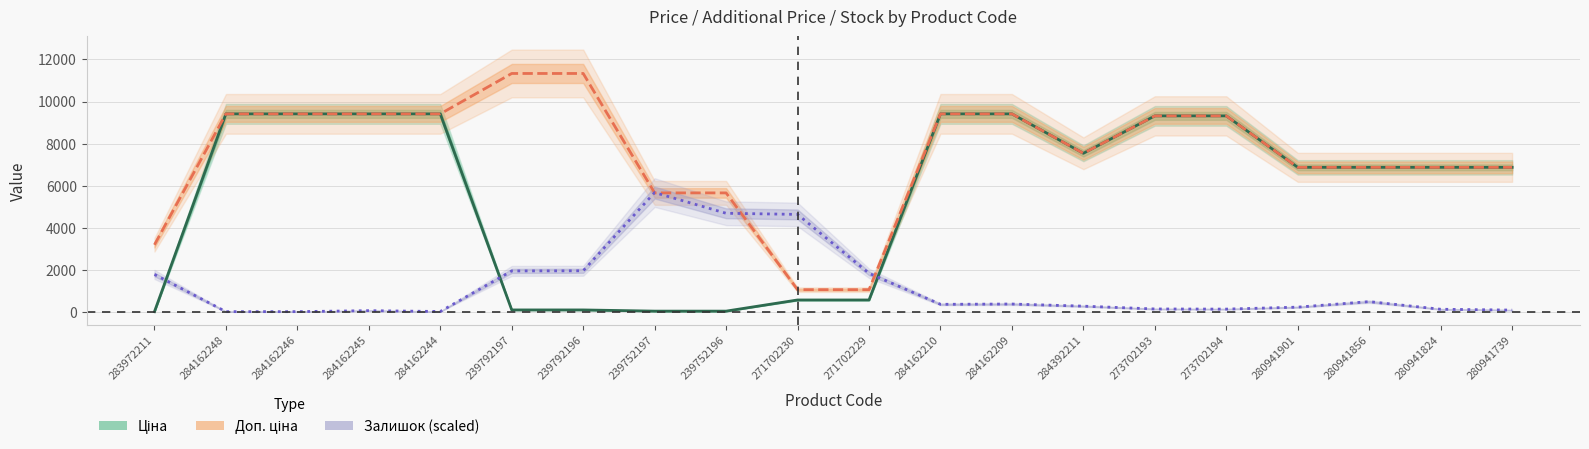

Reading right to left, transcribe all the data shown in this chart.

Ціна: 6879.5	6879.5	6879.5	6879.5	9321.4	9321.4	7545.9	9416.9	9416.9	586.0	586.0	56.7	56.7	113.3	113.3	9416.9	9416.9	9416.9	9416.9	32.0
Доп. ціна: 6879.5	6879.5	6879.5	6879.5	9321.4	9321.4	7545.9	9416.9	9416.9	1074.5	1074.5	5667.0	5667.0	11334.0	11334.0	9416.9	9416.9	9416.9	9416.9	3205.0
Залишок (scaled): 105.6	145.7	506.9	246.1	152.4	159.1	292.9	393.2	379.8	1851.1	4646.5	4700.0	5683.0	1971.4	1964.8	38.7	78.9	32.0	32.0	1797.6